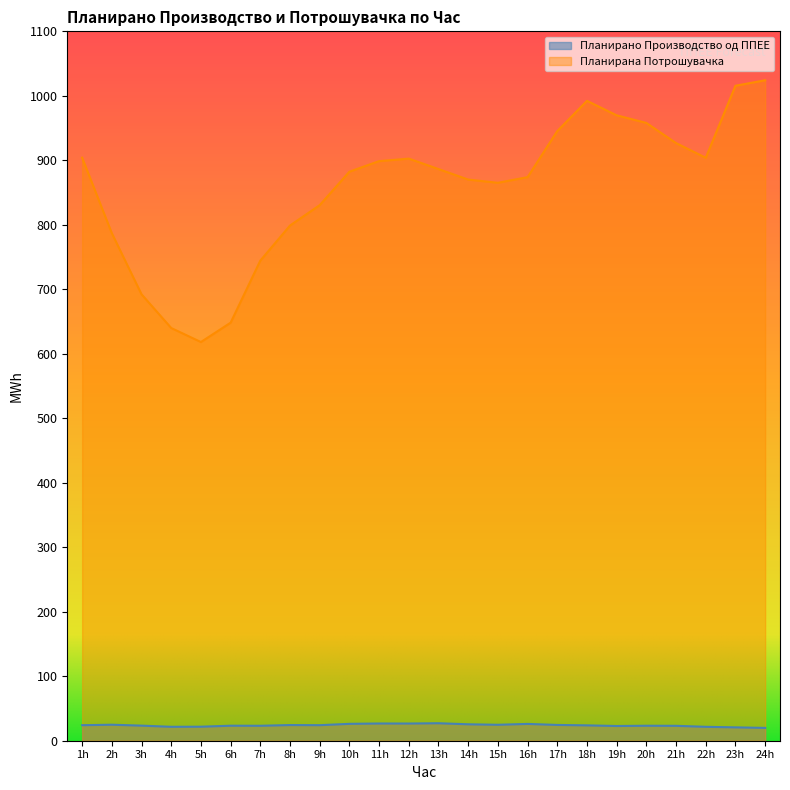

What is the total value across all series at 9h?

854.6